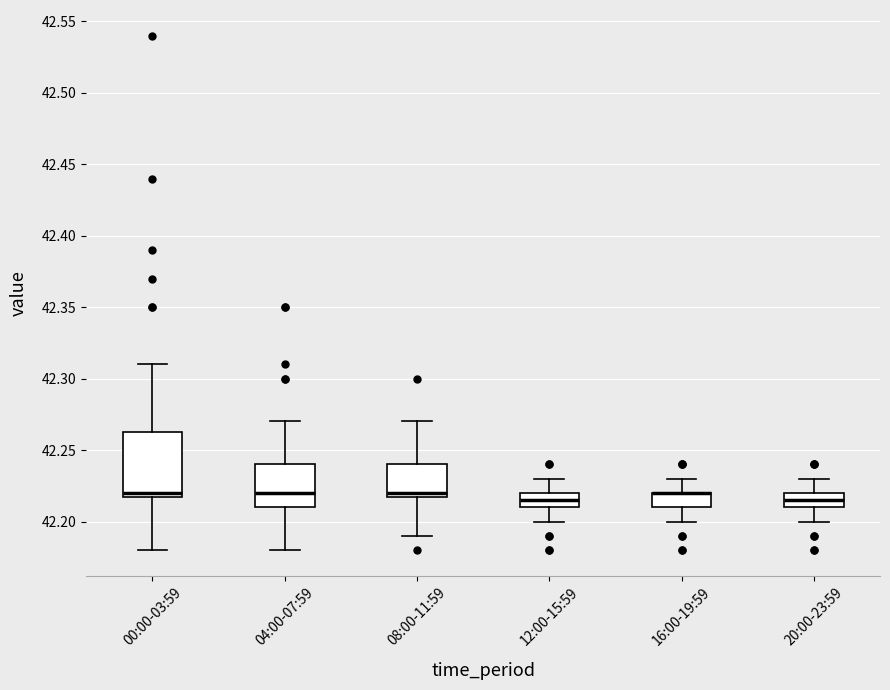

Where is the lower edge of the box for 20:00-23:59 on the y-axis? The values are not printed on the chart, so give them approximately, as read against the axis.

42.210